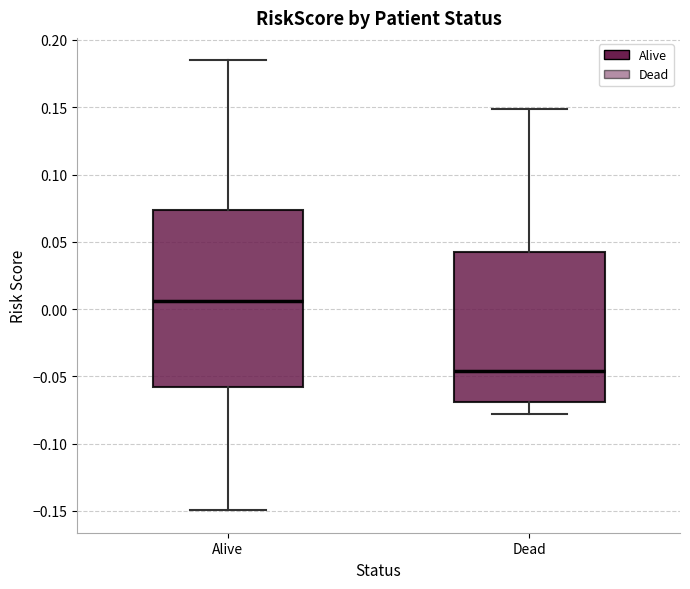

Which box is the tallest, from its lower edge to its upper edge?

Alive